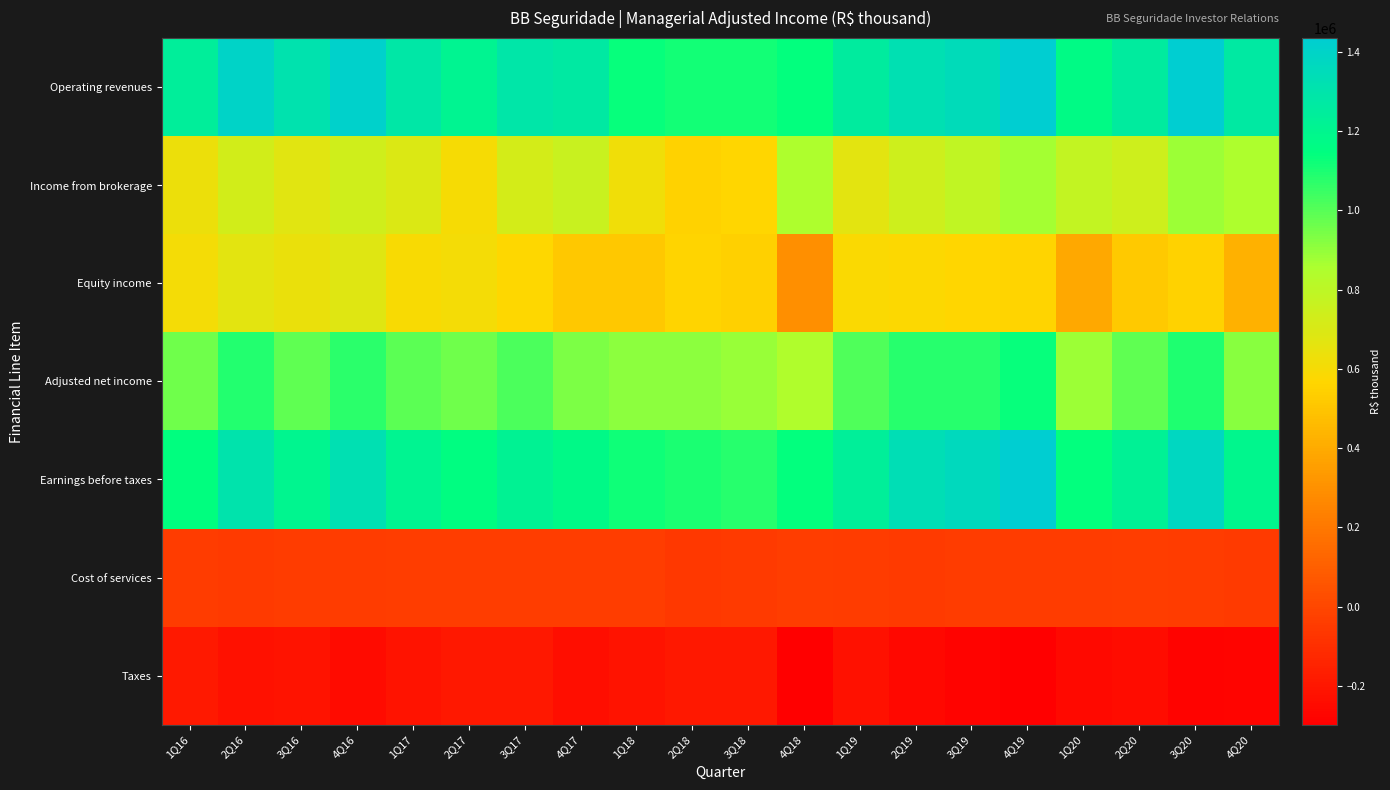

Reading left to right, what are all the values shown in this chart?

Operating revenues: 1Q16=1239828	2Q16=1397242	3Q16=1311065	4Q16=1411662	1Q17=1285921	2Q17=1206390	3Q17=1292393	4Q17=1268509	1Q18=1130770	2Q18=1111959	3Q18=1111699	4Q18=1143045	1Q19=1254842	2Q19=1324351	3Q19=1347856	4Q19=1430888	1Q20=1169376	2Q20=1257823	3Q20=1435194	4Q20=1269376
Income from brokerage: 1Q16=631567	2Q16=728118	3Q16=672219	4Q16=732394	1Q17=691803	2Q17=602073	3Q17=721126	4Q17=759655	1Q18=616585	2Q18=552700	3Q18=565167	4Q18=852135	1Q19=668169	2Q19=743093	3Q19=785463	4Q19=869506	1Q20=780618	2Q20=738367	3Q20=882984	4Q20=849310
Equity income: 1Q16=608261	2Q16=669124	3Q16=638846	4Q16=679268	1Q17=594118	2Q17=604317	3Q17=571267	4Q17=508854	1Q18=514185	2Q18=559259	3Q18=546532	4Q18=290910	1Q19=586673	2Q19=581258	3Q19=562393	4Q19=561382	1Q20=388758	2Q20=519456	3Q20=552210	4Q20=420066
Adjusted net income: 1Q16=957684	2Q16=1086714	3Q16=987930	4Q16=1074736	1Q17=992803	2Q17=956306	3Q17=1021028	4Q17=940851	1Q18=907390	2Q18=909966	3Q18=891560	4Q18=839829	1Q19=1013758	2Q19=1078393	3Q19=1081189	4Q19=1132926	1Q20=882721	2Q20=981813	3Q20=1096018	4Q20=916620
Earnings before taxes: 1Q16=1147088	2Q16=1305355	3Q16=1200691	4Q16=1324369	1Q17=1205792	2Q17=1151135	3Q17=1214906	4Q17=1177316	1Q18=1118737	2Q18=1101526	3Q18=1082215	4Q18=1137810	1Q19=1236542	2Q19=1339678	3Q19=1362198	4Q19=1431236	1Q20=1138907	2Q20=1220139	3Q20=1380386	4Q20=1193209
Cost of services: 1Q16=-47385	2Q16=-52189	3Q16=-45769	4Q16=-46150	1Q17=-38292	2Q17=-40749	3Q17=-34388	4Q17=-35210	1Q18=-36306	2Q18=-57412	3Q18=-53628	4Q18=-37743	1Q19=-43667	2Q19=-48014	3Q19=-46841	4Q19=-47184	1Q20=-45460	2Q20=-36778	3Q20=-45619	4Q20=-49011
Taxes: 1Q16=-189404	2Q16=-218641	3Q16=-212761	4Q16=-249633	1Q17=-212989	2Q17=-194829	3Q17=-193878	4Q17=-236465	1Q18=-211347	2Q18=-191560	3Q18=-190655	4Q18=-297982	1Q19=-222784	2Q19=-261285	3Q19=-281009	4Q19=-298309	1Q20=-256186	2Q20=-238326	3Q20=-284368	4Q20=-276589